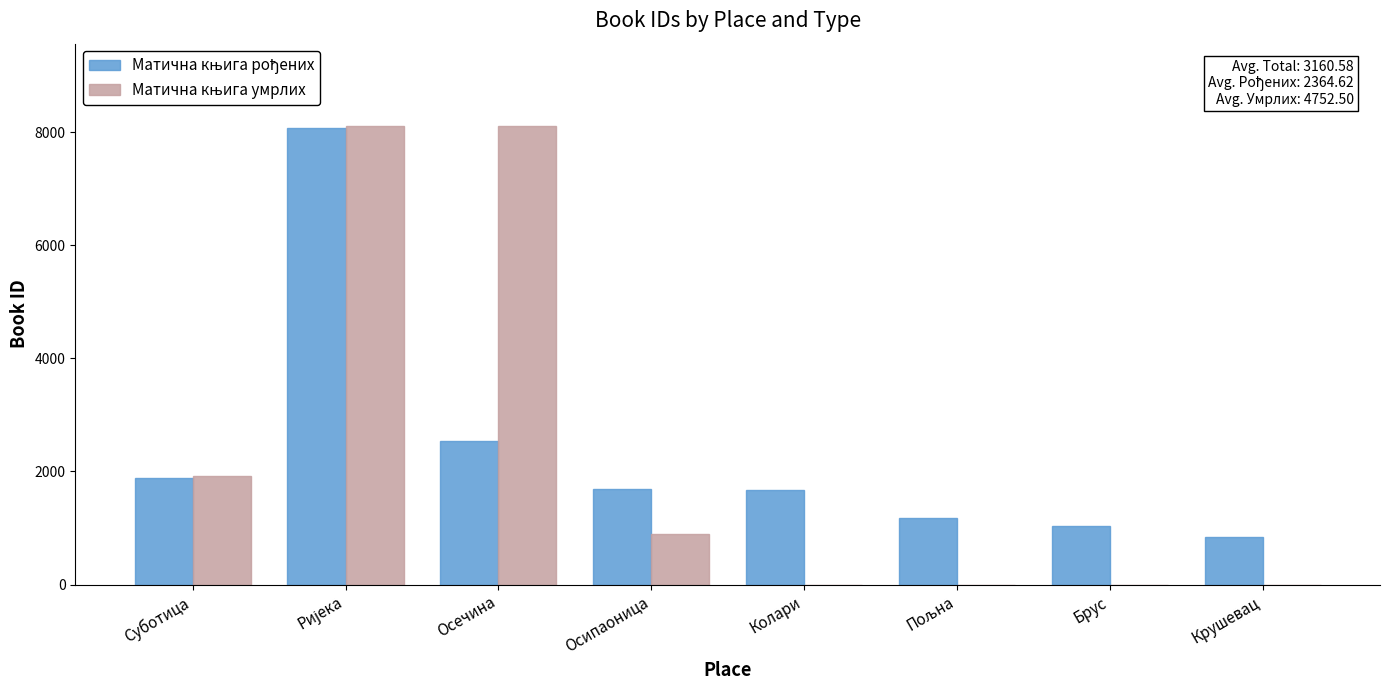

What is the maximum value shown in the chart?

8103